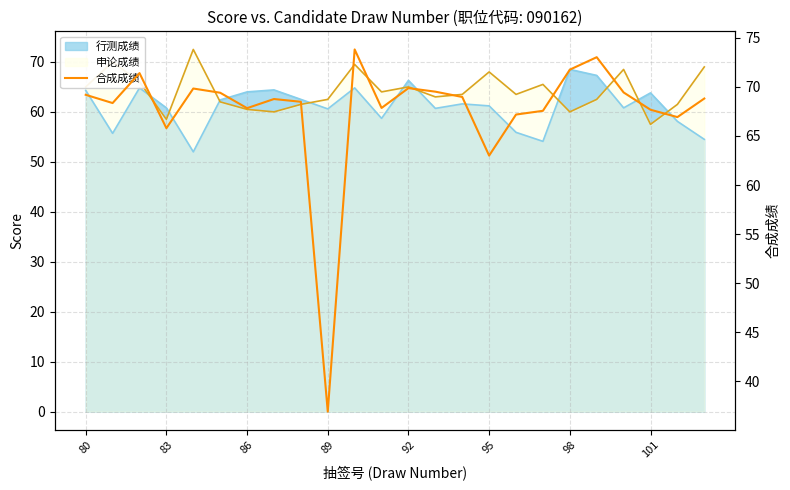

What is the ratio of the value at 20 to the value at 12?

1.0